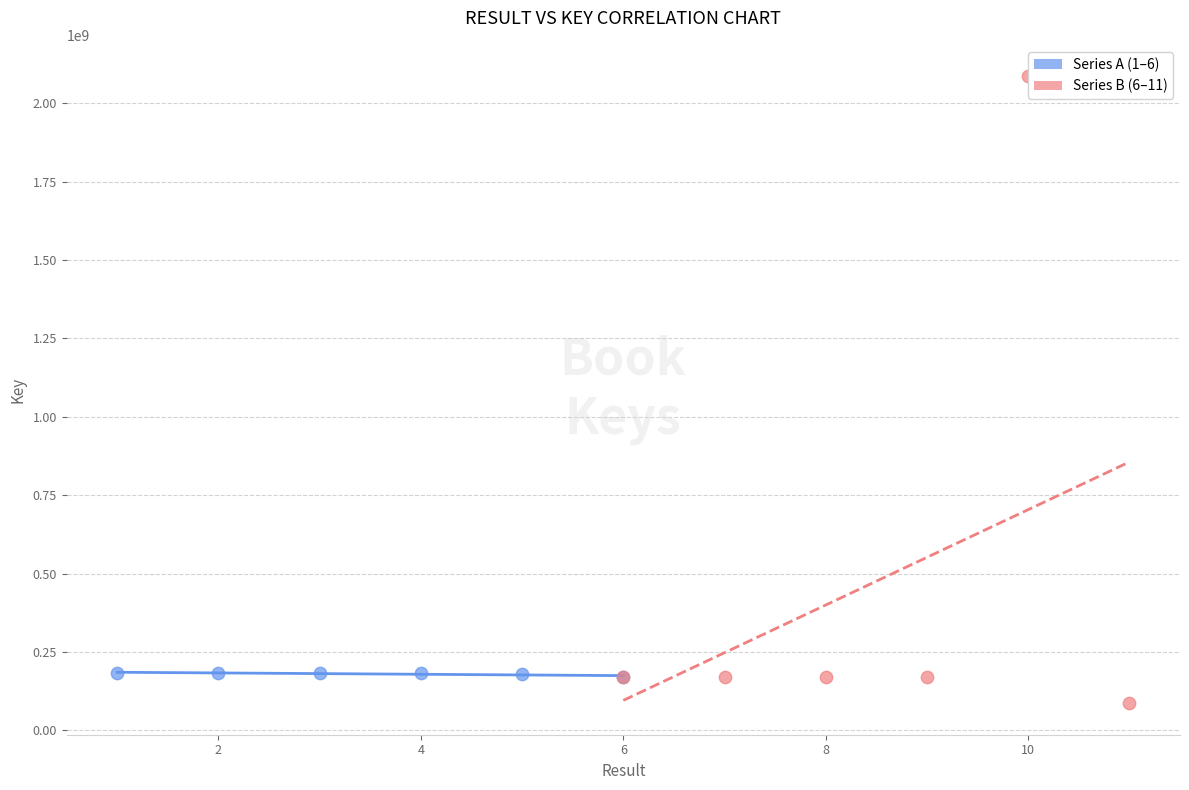

Which series has the widest spread of Y values?

Series B (6–11)